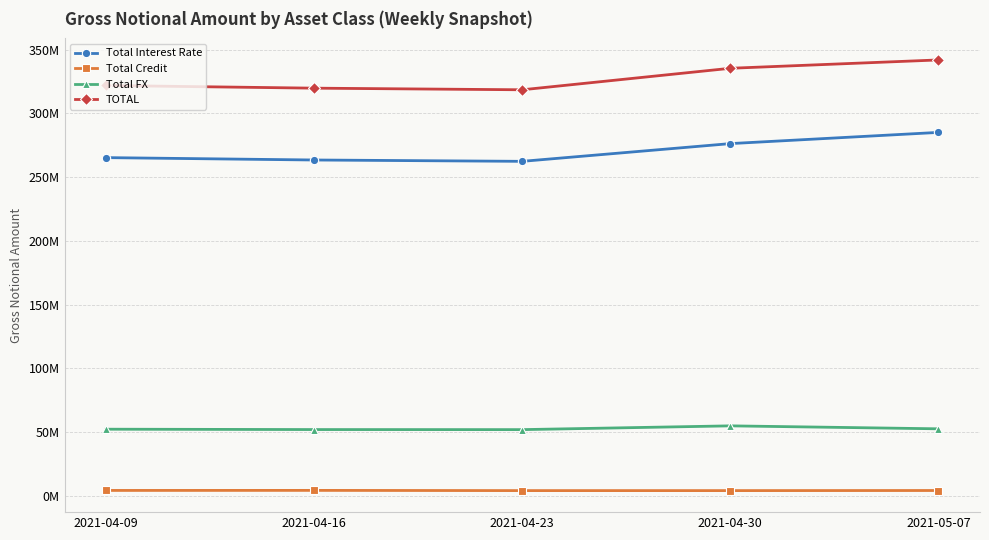

What is the sum of the TOTAL values at 2021-04-23 and 2021-05-07?

660398247